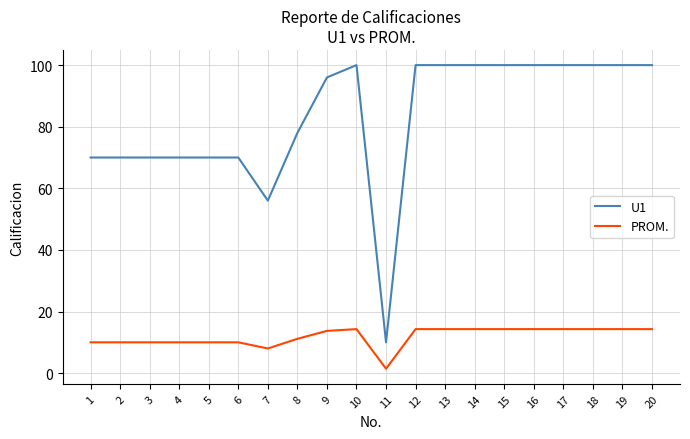

What is the difference between the U1 values at 15 and 8?

22.0